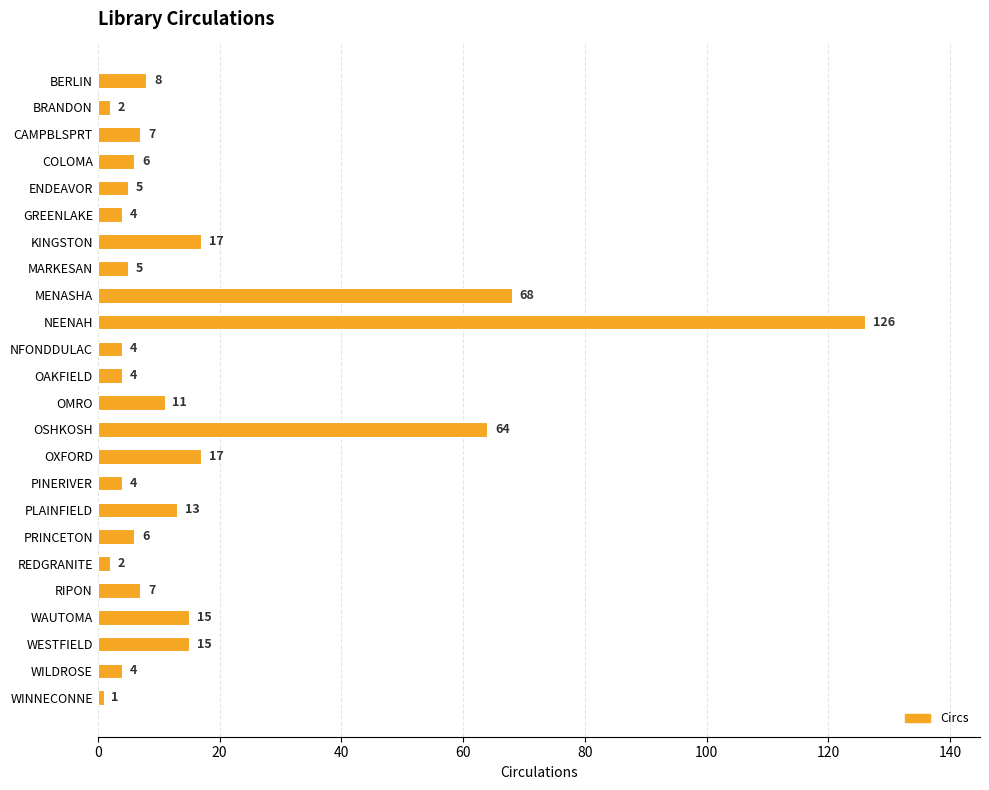

Which category has the highest value across all series?

NEENAH